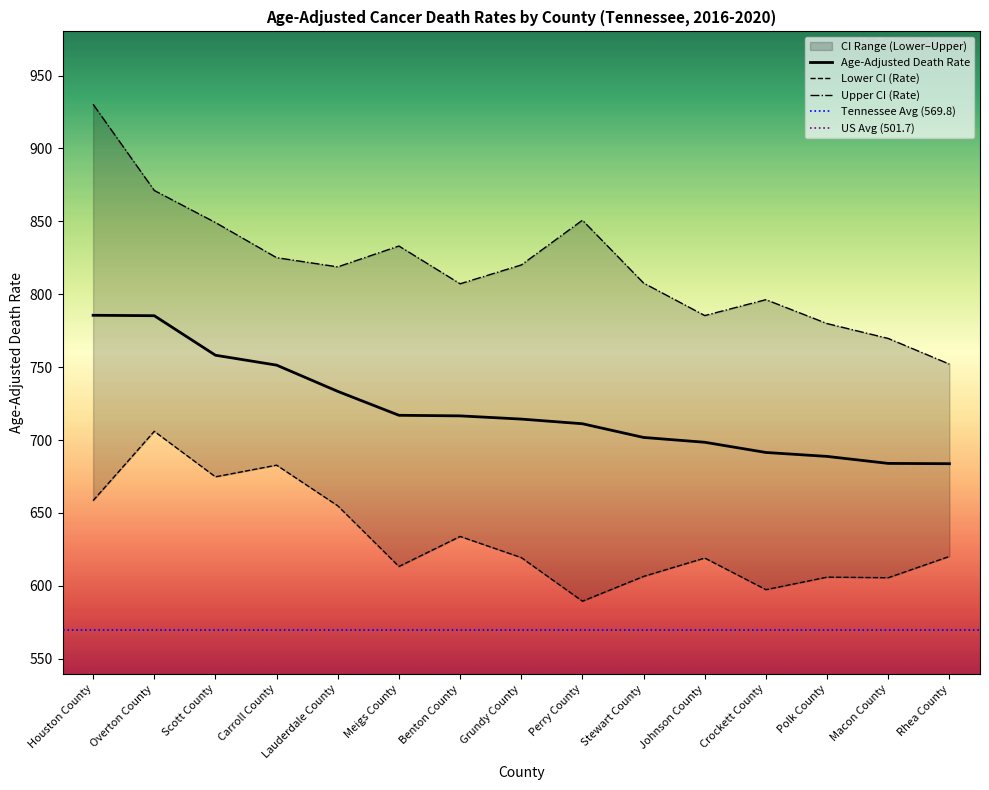

What is the difference between the highest and lowest values at Perry County?

261.3